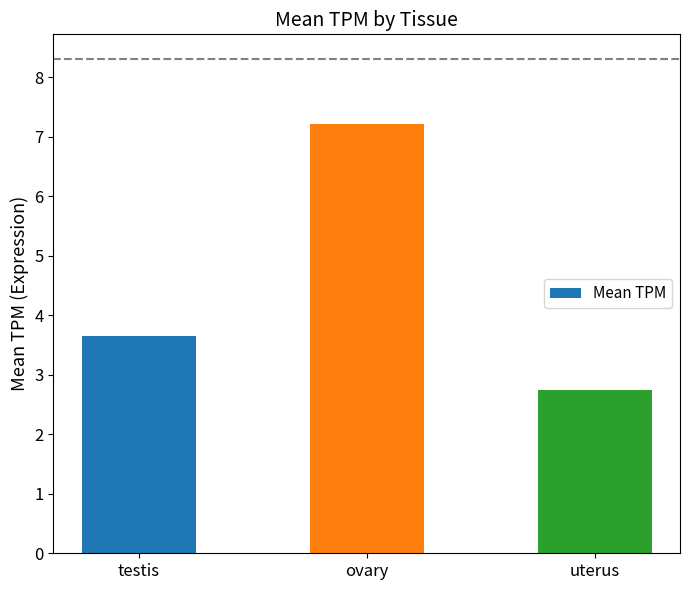

What is the label of the 1st bar from the right?

uterus